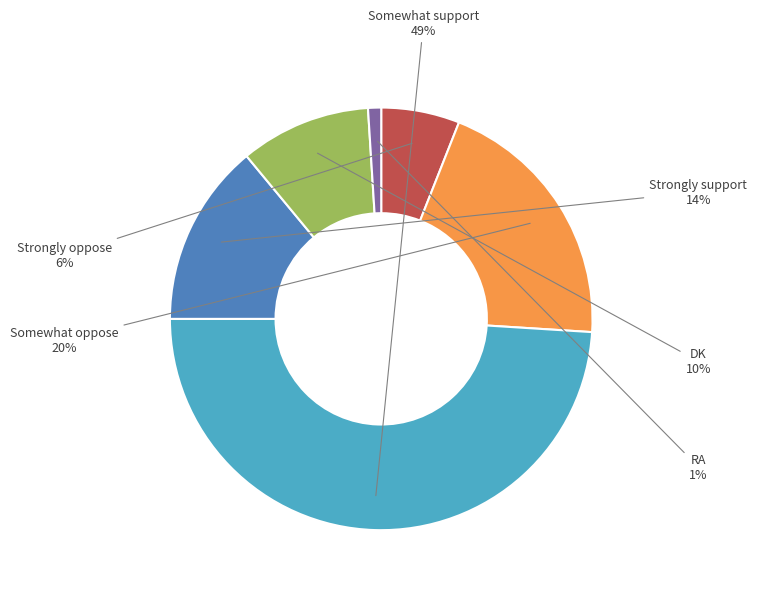

Which slice is the largest?

Somewhat support